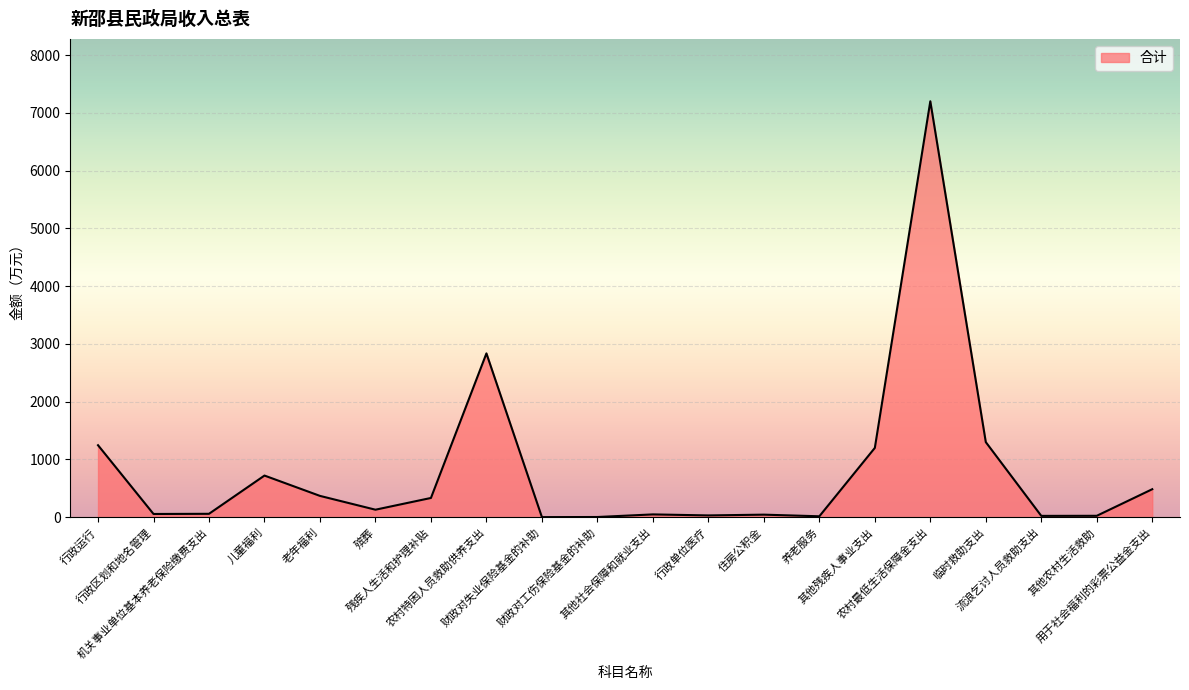

What is the greatest value displayed?

7200.0